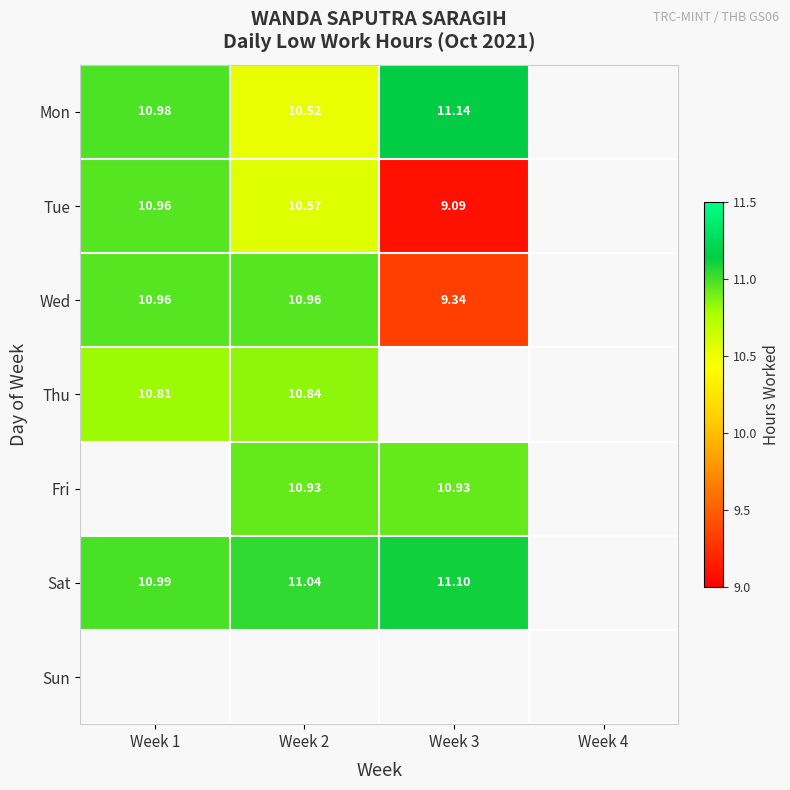

Which series has the largest range (max minus min)?

Tue